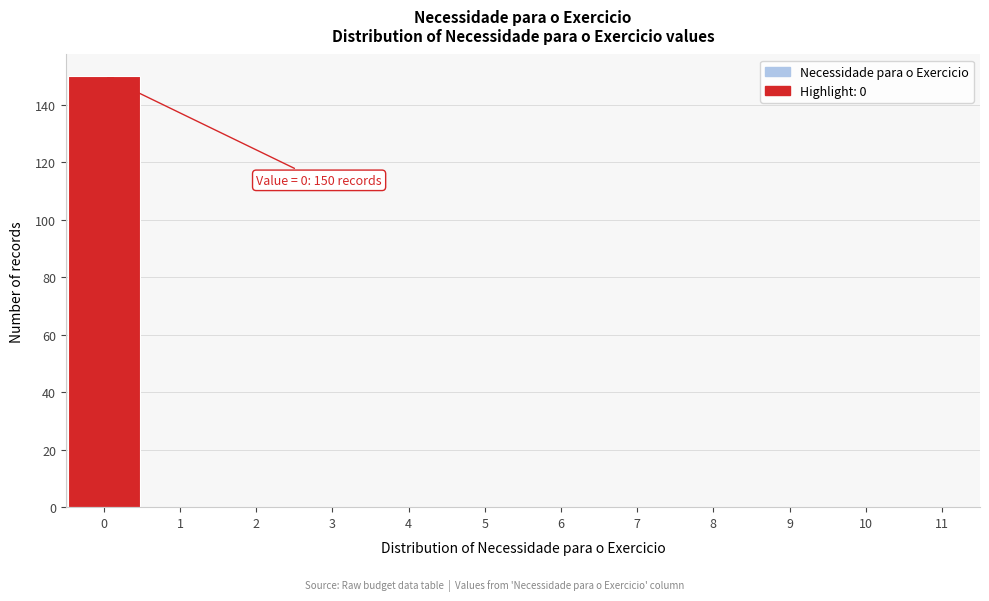

Which range on the x-axis has the tallest bar?

-0.5 to 0.5